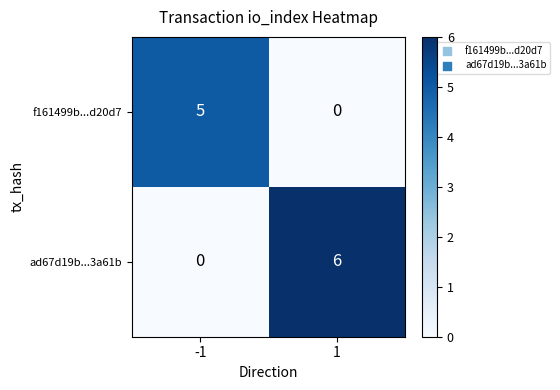

At which category is the sum across all series the highest?

1